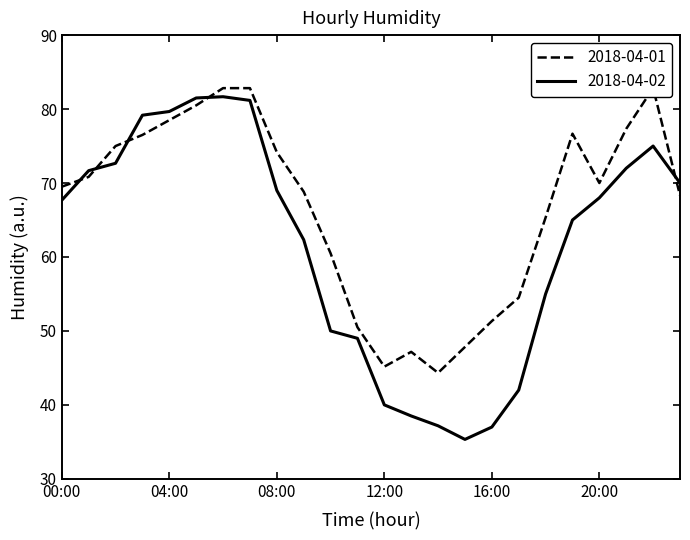

Between which two adjacent categories do 2018-04-01 and 2018-04-02 first intersect?

00:00 and 01:00